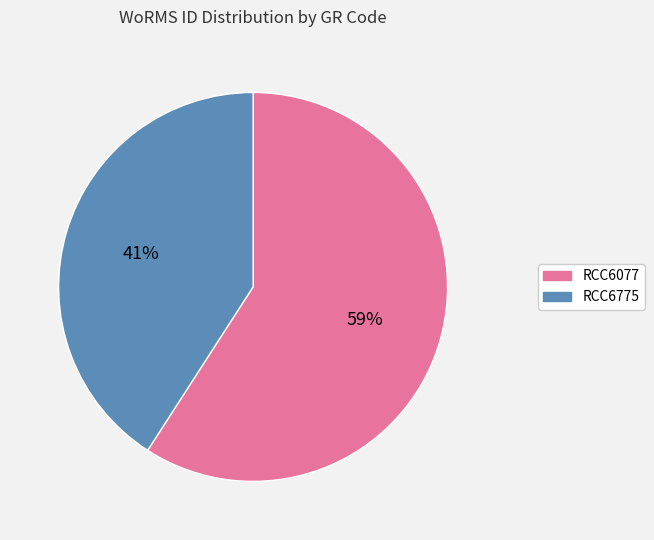

What is the largest slice in the pie chart?

RCC6077